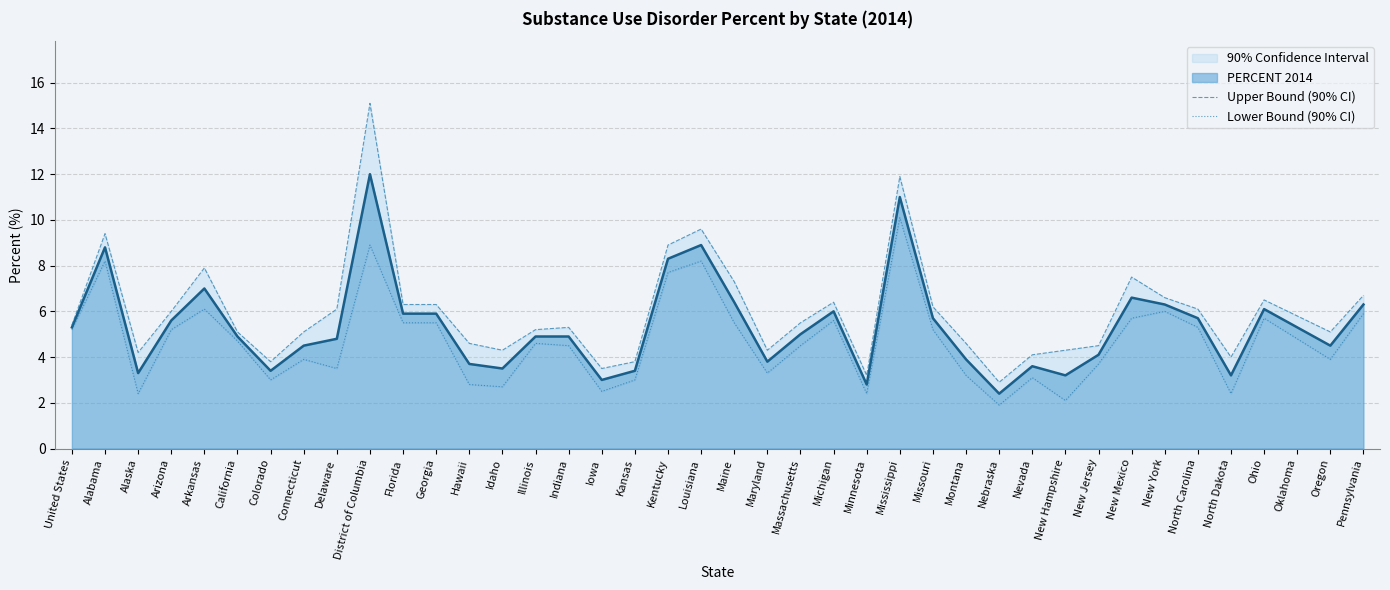

What is the difference between the Lower Bound (90% CI) values at Michigan and Alaska?

3.2